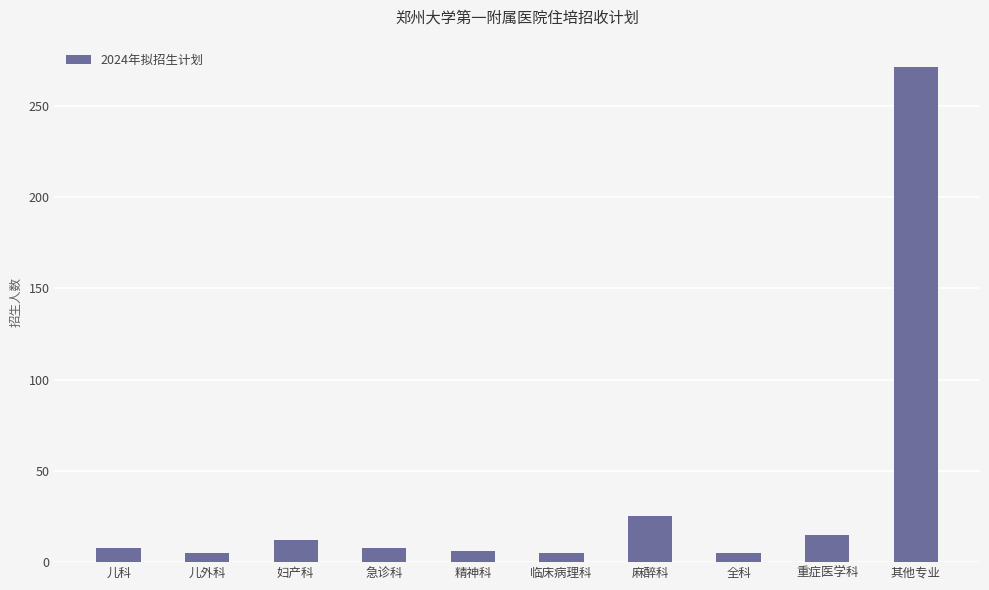

True or false: the data shows 12 at 妇产科.

True